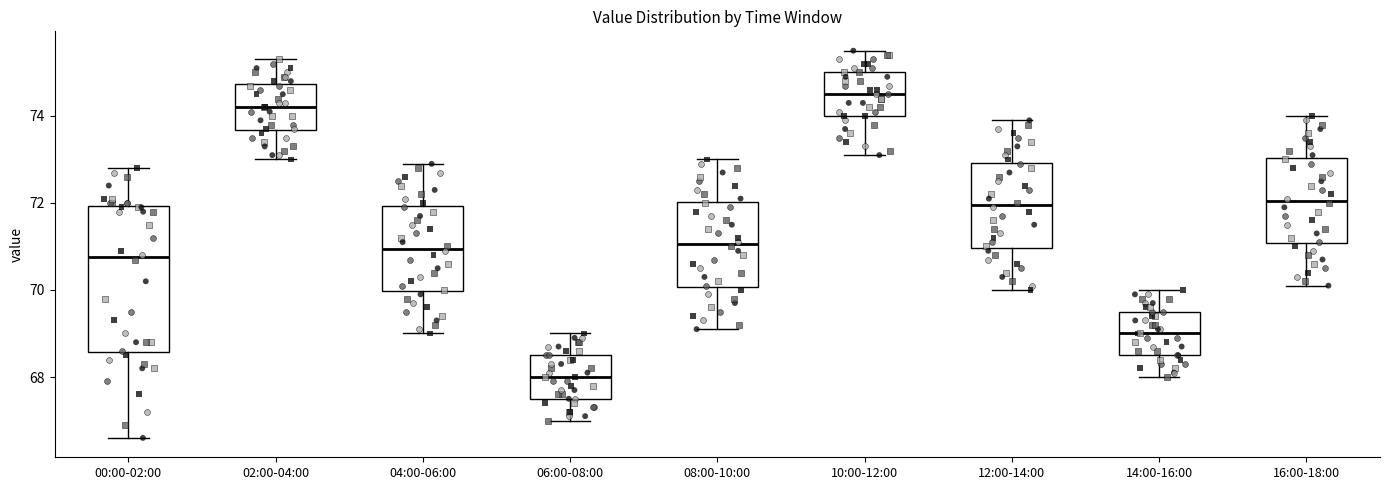

Where does the upper whisker of the box for 06:00-08:00 end on the y-axis? The values are not printed on the chart, so give them approximately, as read against the axis.

69.0